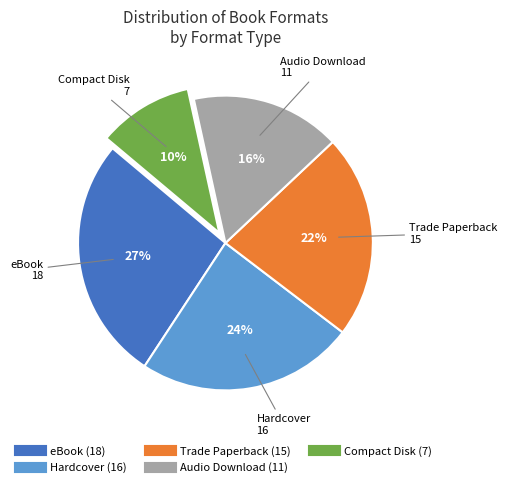

Do Hardcover and Audio Download together represent more than half of the pie?

No